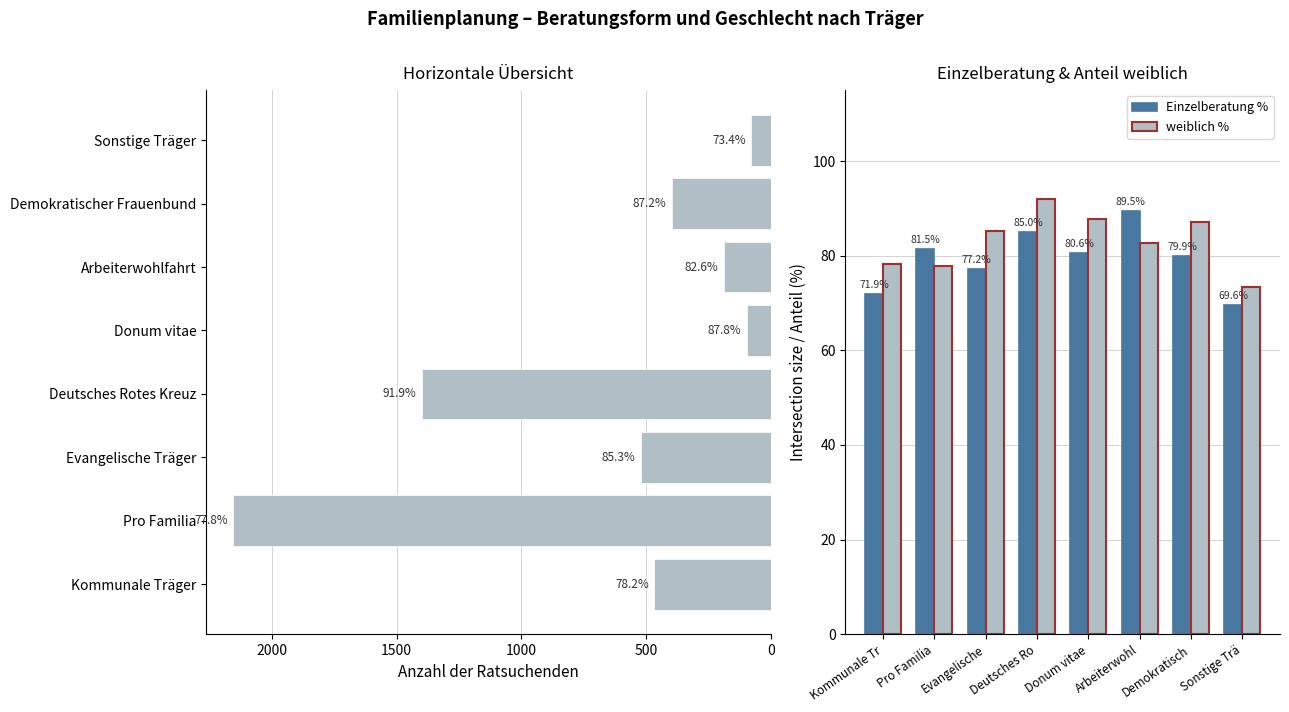

What is the greatest value displayed?

2156.0